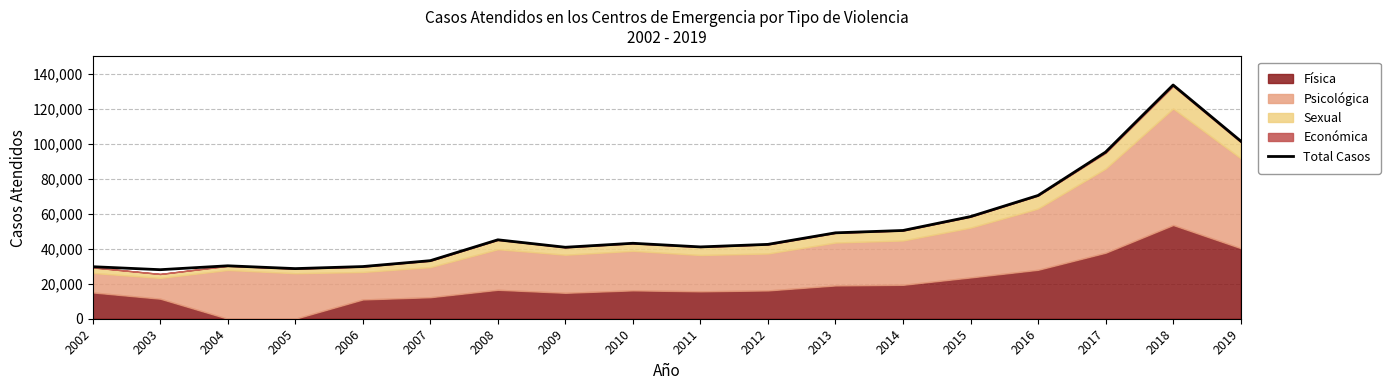

What is the maximum value shown in the chart?

133697